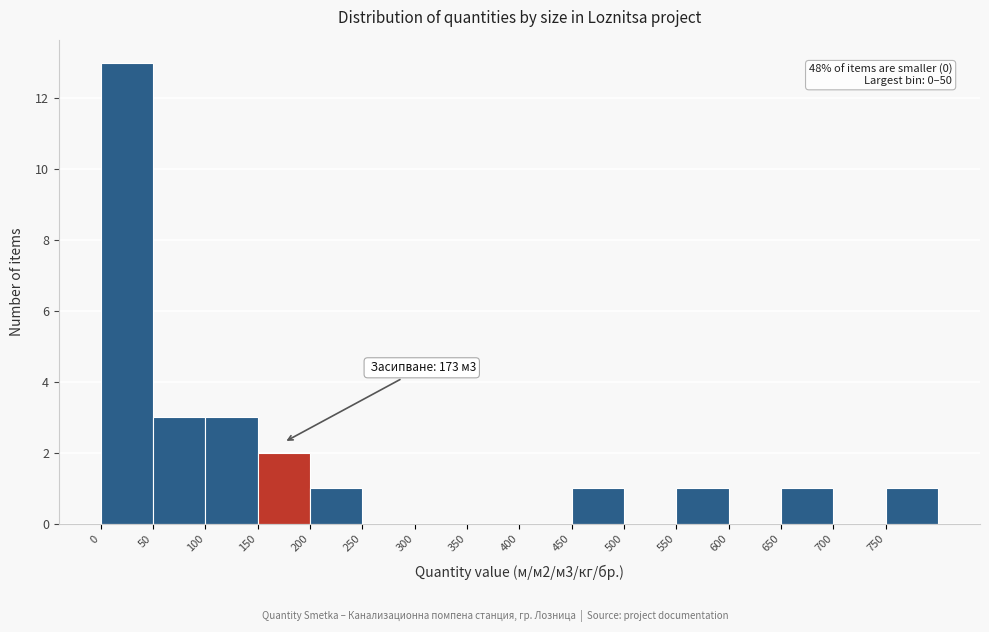

Which range on the x-axis has the tallest bar?

0 to 50